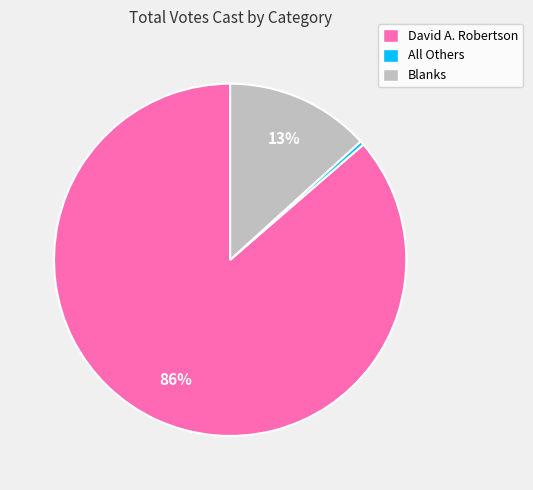

Count the number of slices in the pie.

3